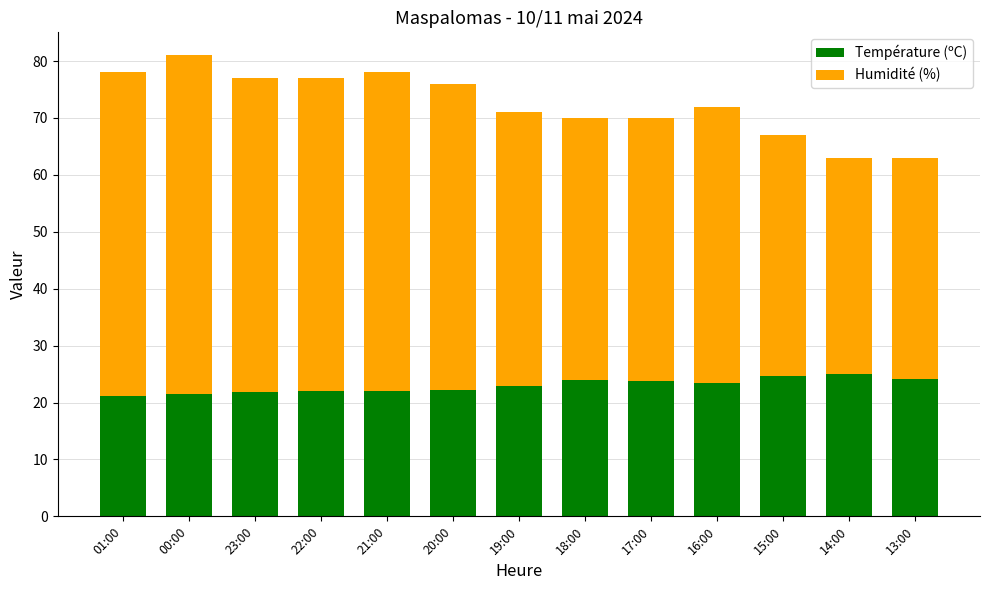

True or false: Température (ºC) has a value of 39.2 at 19:00.

False